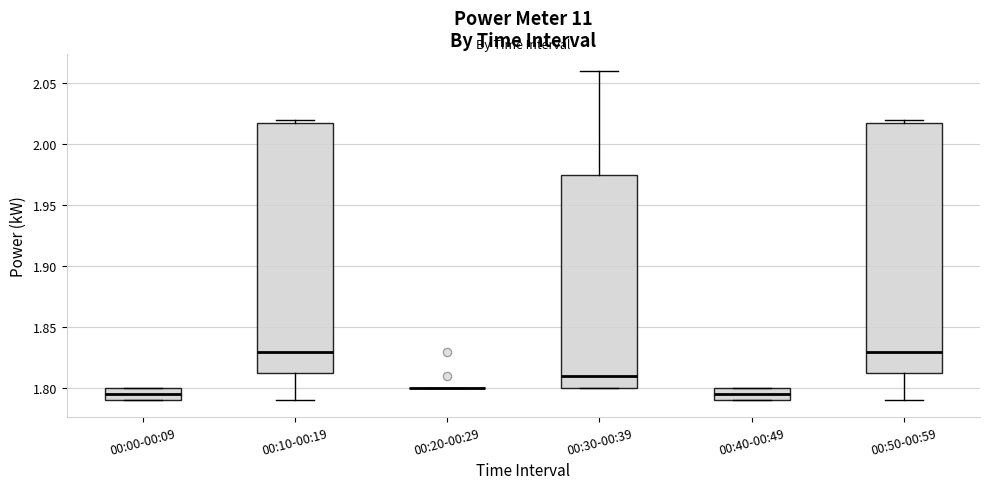

Reading left to right, read every box against the y-axis: the position of its median line, the range the box covers, and the ends of its whiskers. The values are not printed on the chart, so give them approximately, as read against the axis.

00:00-00:09: median 1.795, box 1.790 to 1.800, whiskers 1.790 to 1.800
00:10-00:19: median 1.830, box 1.815 to 2.020, whiskers 1.790 to 2.020 (just above the box's upper edge)
00:20-00:29: box collapsed to a line at 1.800, whiskers 1.800 to 1.800
00:30-00:39: median 1.810, box 1.800 to 1.975, whiskers 1.800 to 2.060
00:40-00:49: median 1.795, box 1.790 to 1.800, whiskers 1.790 to 1.800
00:50-00:59: median 1.830, box 1.815 to 2.020, whiskers 1.790 to 2.020 (just above the box's upper edge)